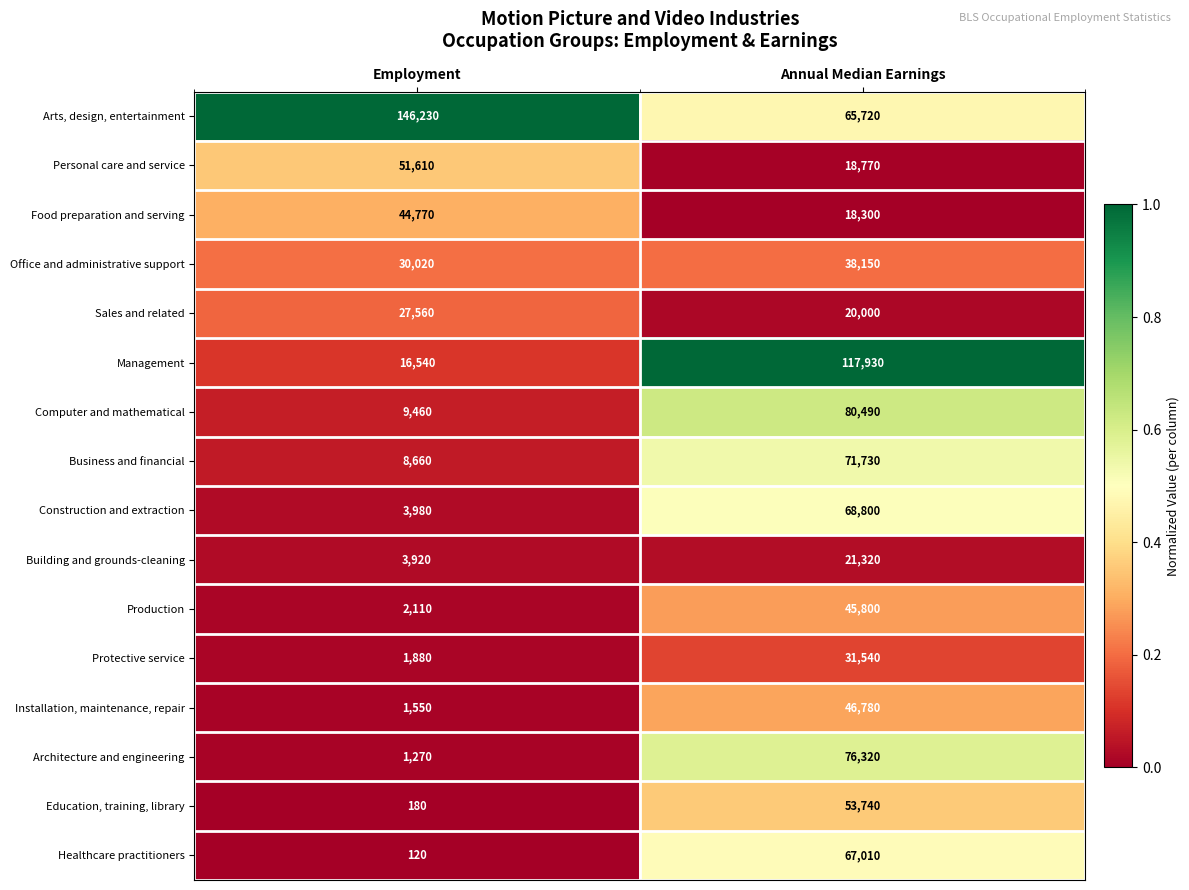

Which category has the lowest value across all series?

Employment